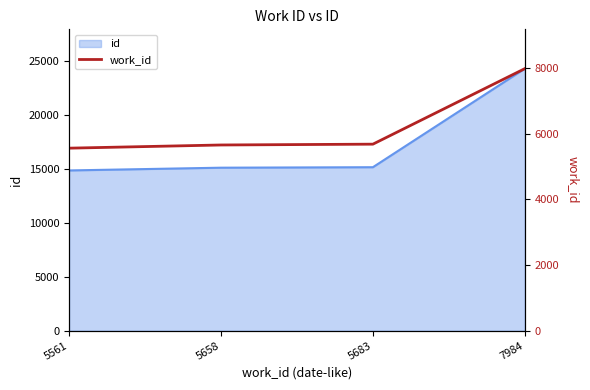

Does the chart have visible grid lines?

No